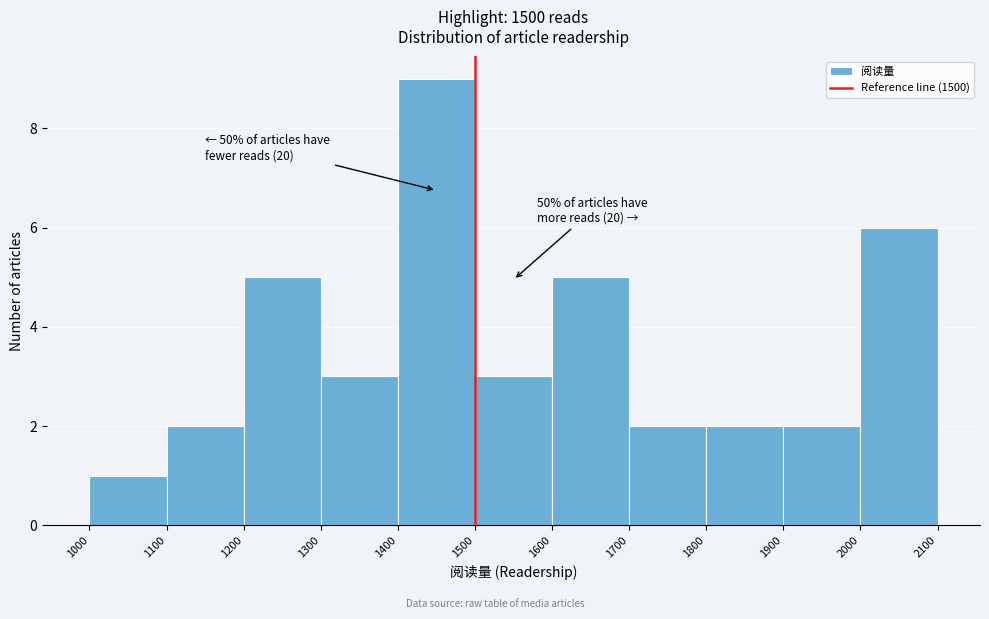

Over which range of the x-axis is the bar tallest?

1400 to 1500